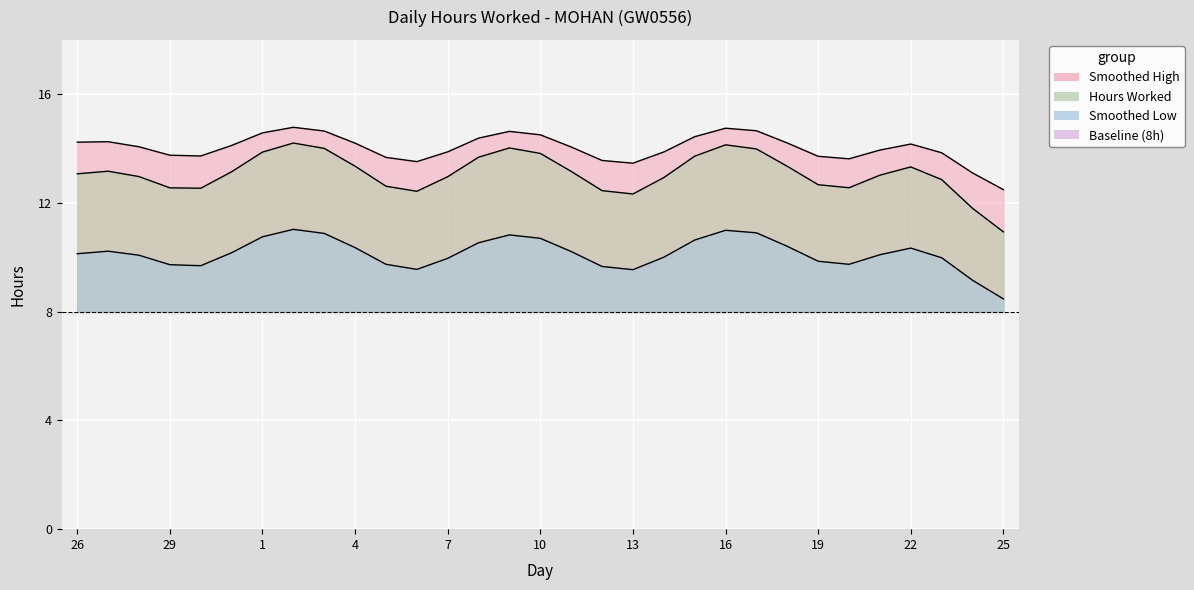

Rank the series at 16 from highest to lowest value.

Smoothed High, Hours Worked, Smoothed Low, Baseline